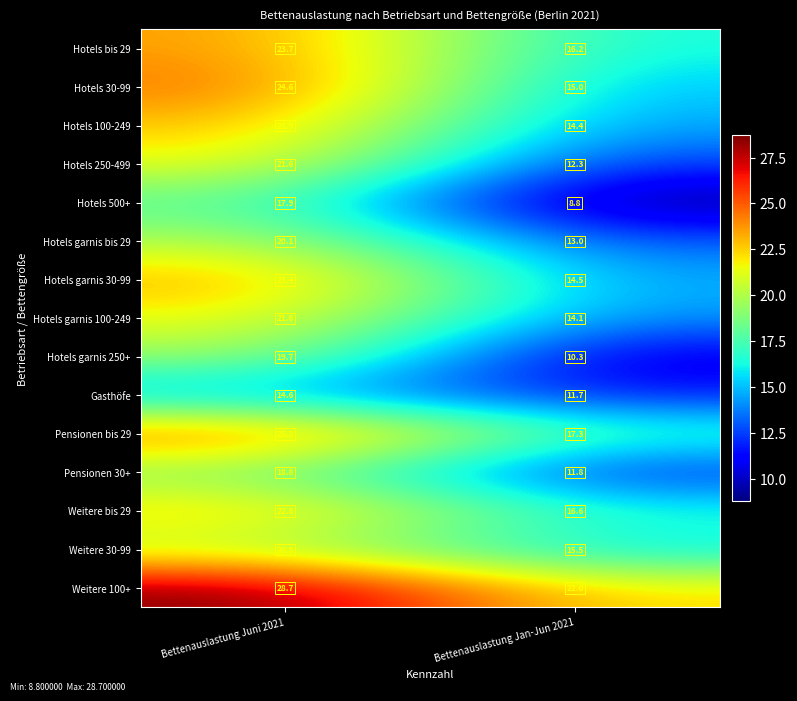

Which label corresponds to the largest value in the chart?

Bettenauslastung Juni 2021